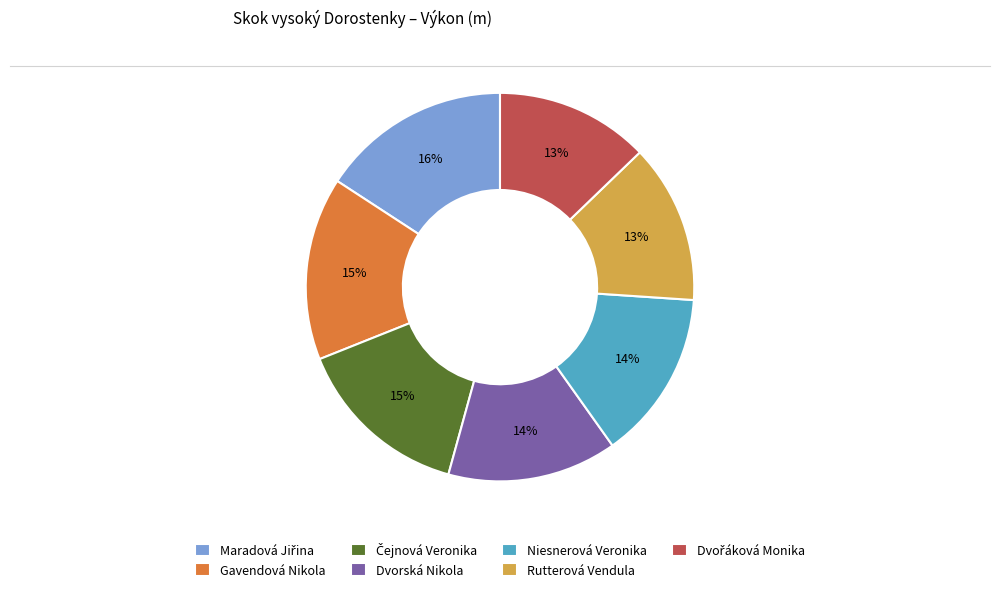

To the nearest percent, what is the difference between the largest and smallest slice percentages?

3%